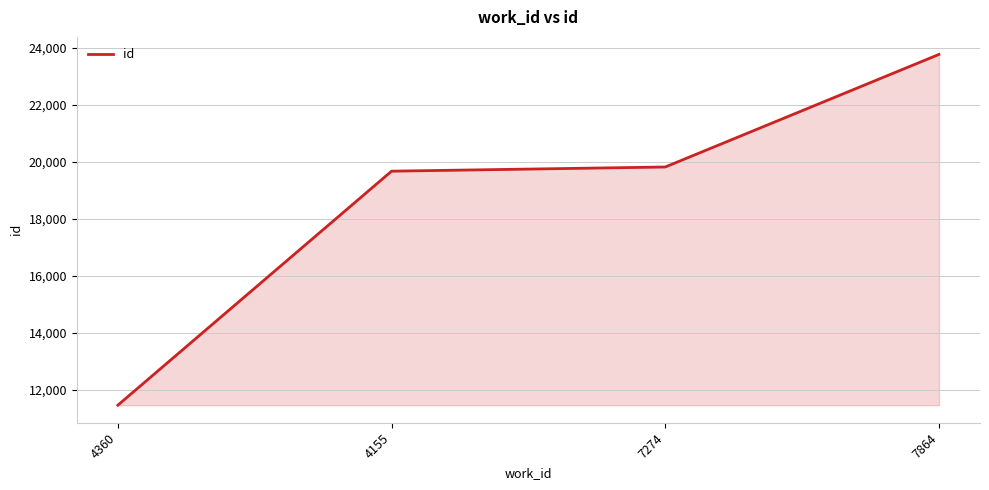

What is the maximum value shown in the chart?

23778